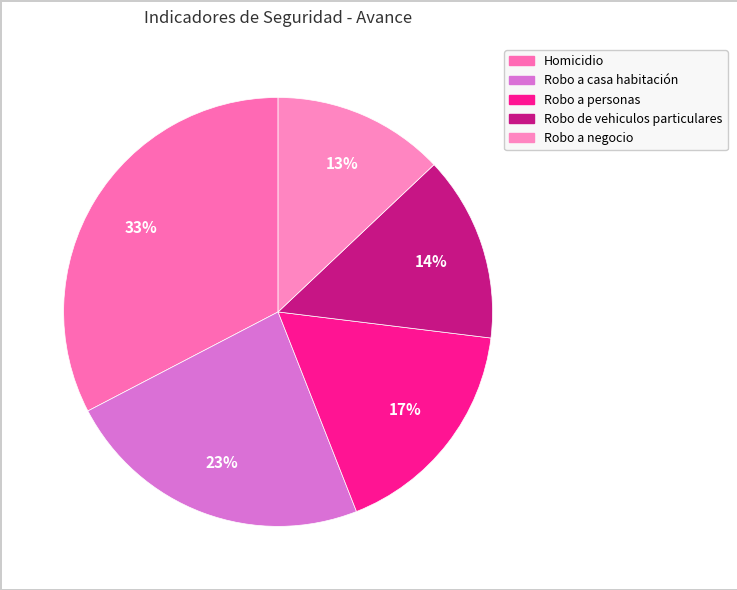

What is the smallest slice in the pie chart?

Robo a negocio